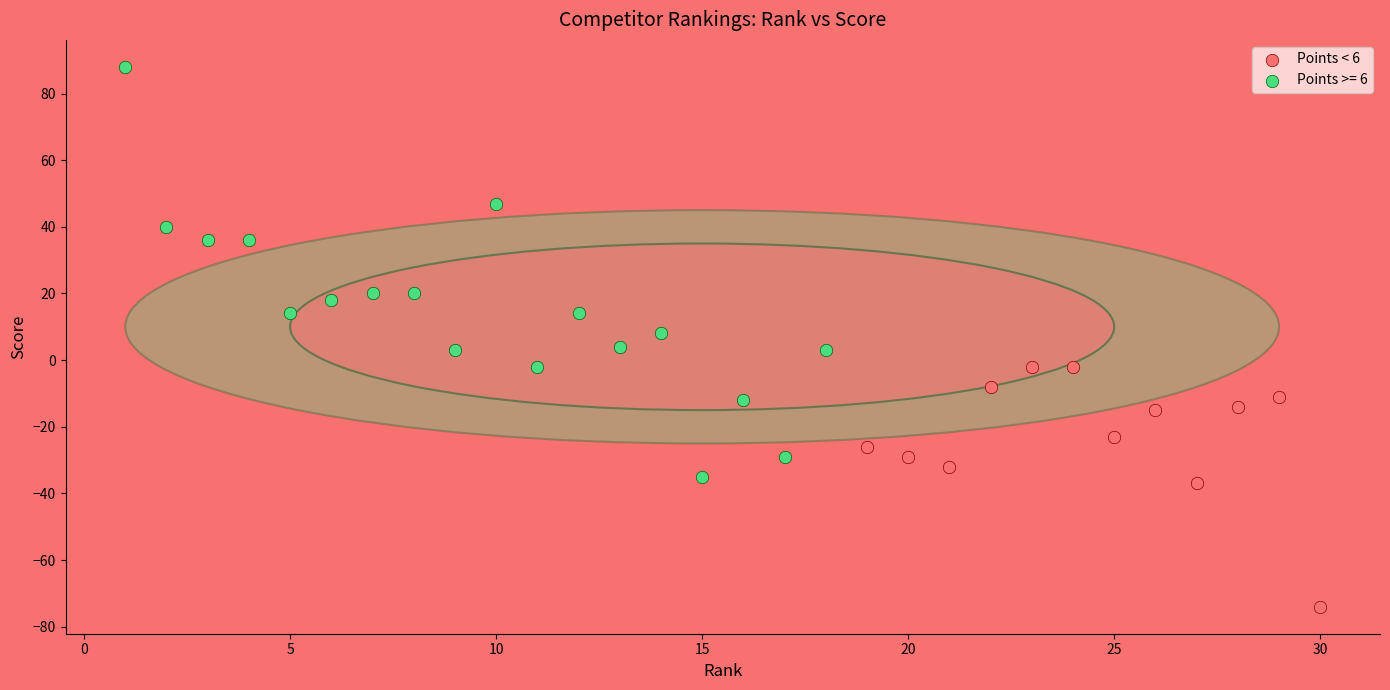

Which series reaches the maximum Y coordinate?

Points >= 6